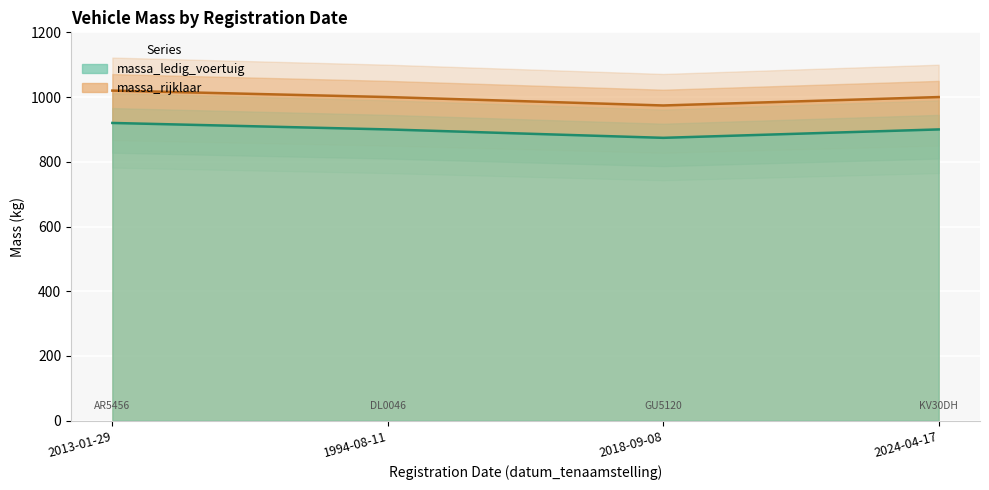

What are all the series names shown in the legend?

massa_ledig_voertuig, massa_rijklaar